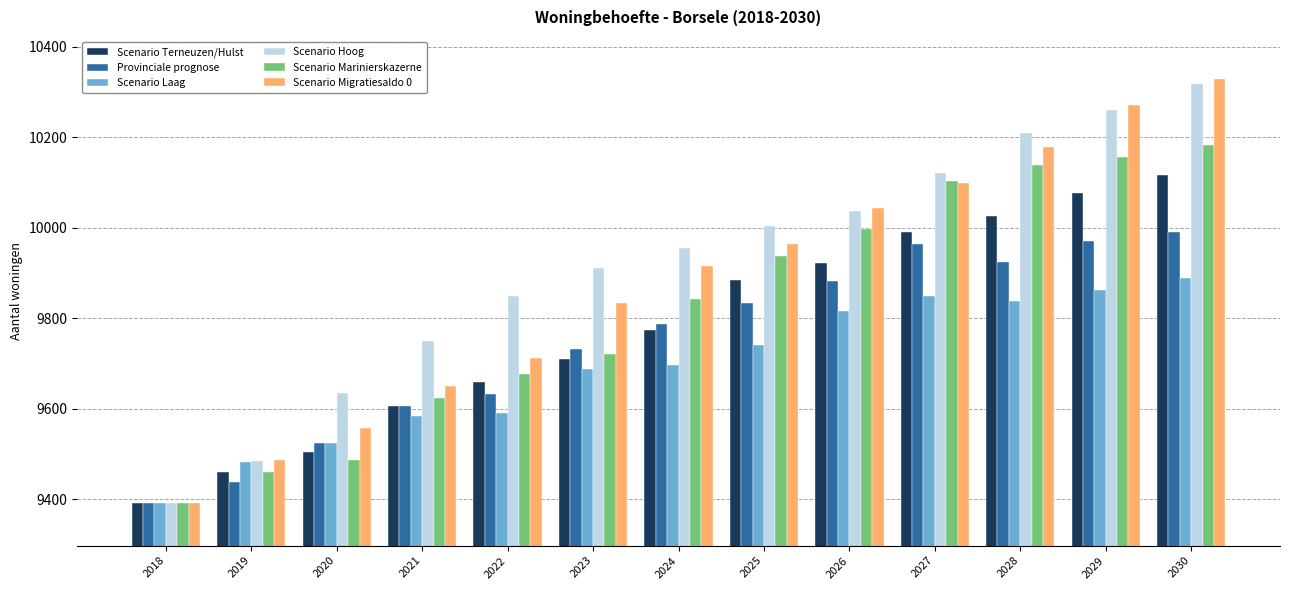

What is the difference between the second highest and second lowest values in the Provinciale prognose series?

531